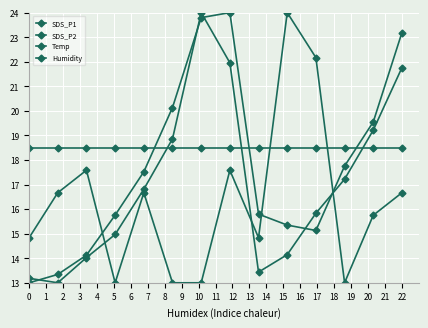

Where is Temp nearest to the value 18?

2